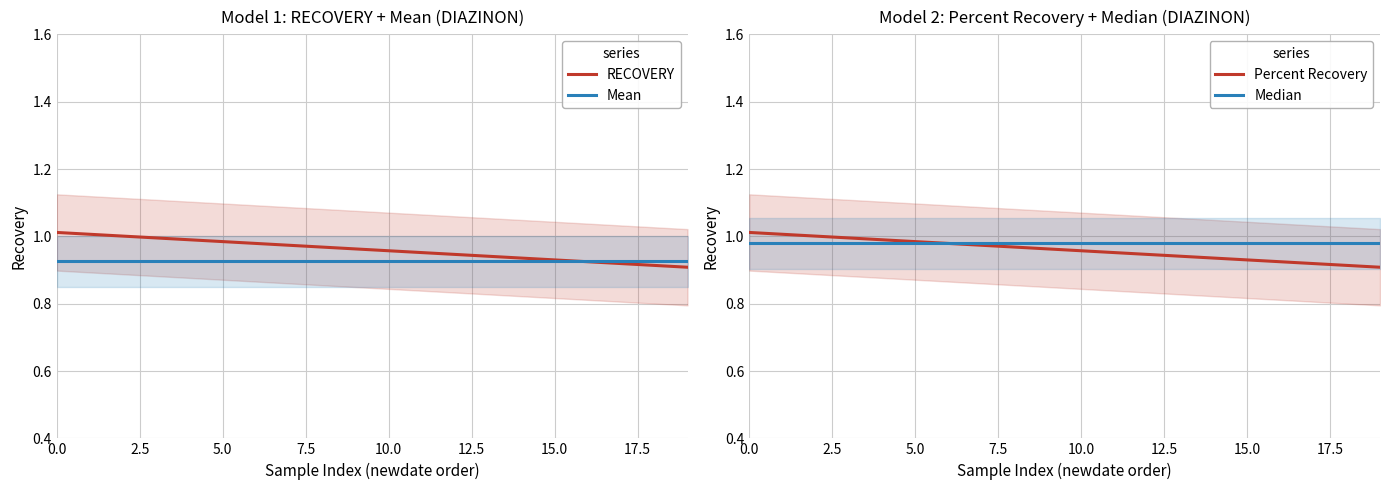

Is it true that Mean equals 0.6 at 5.0?

False